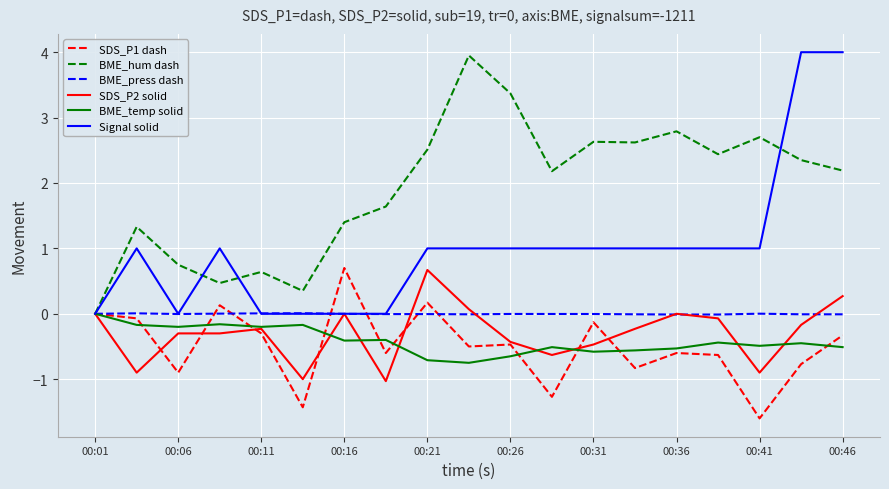

Which series has the largest range (max minus min)?

Signal solid